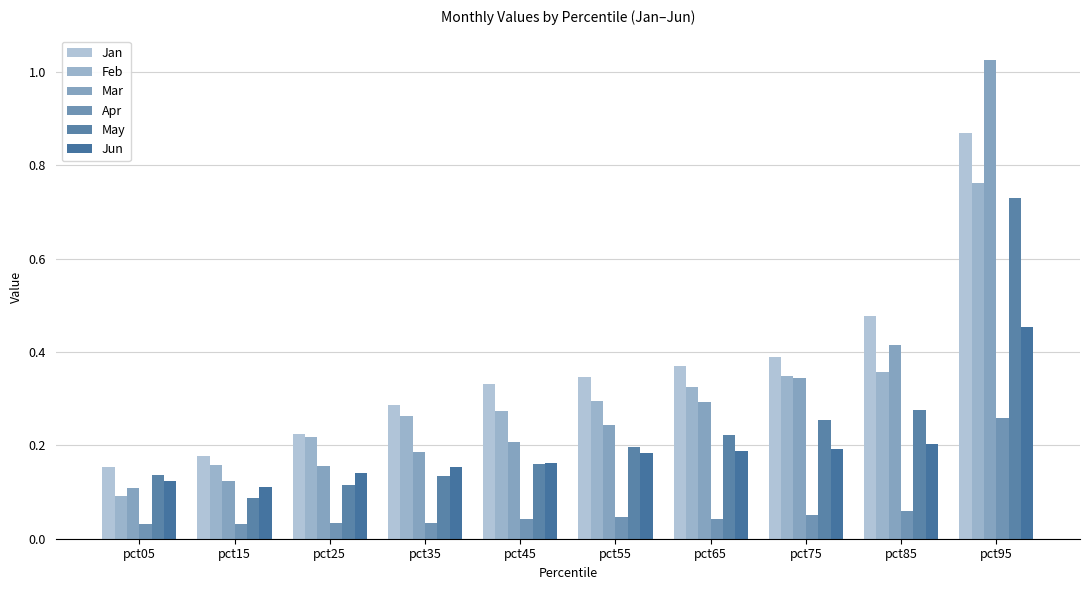

The Feb series shows 0.2 at pct15. True or false?

True